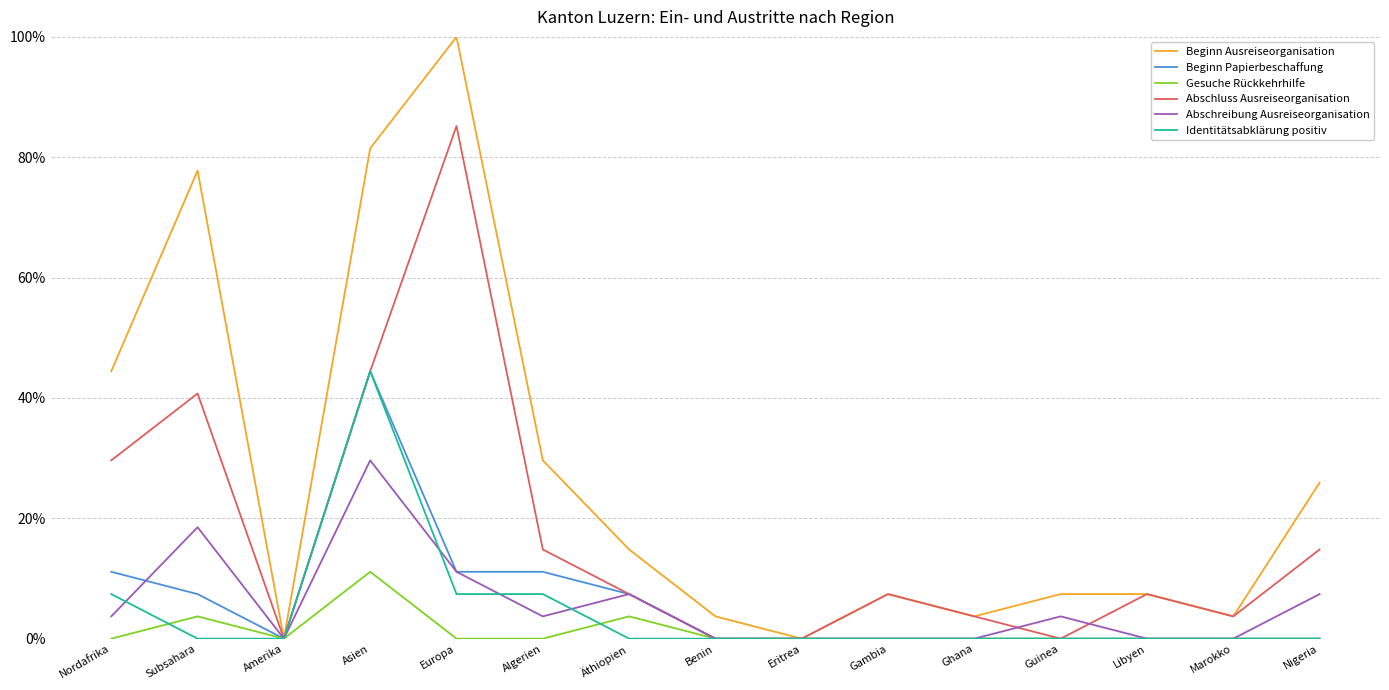

Is this an area chart (filled region under the line)?

No